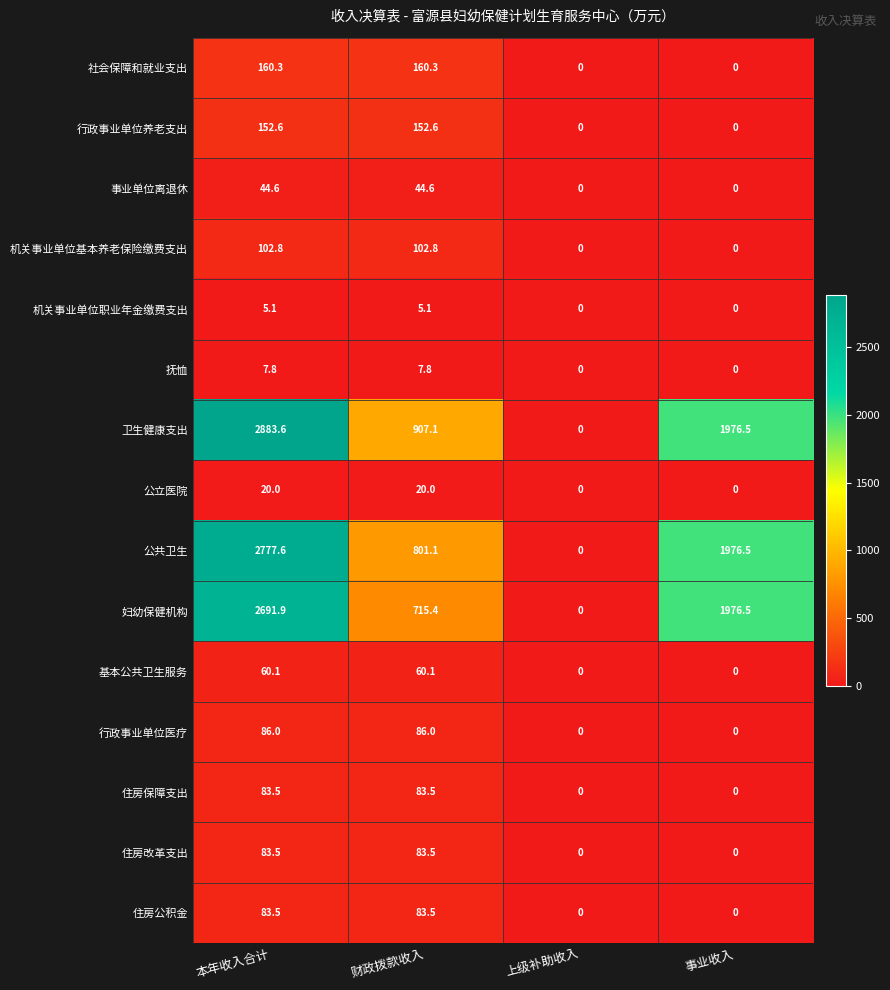

Which series changed the most between 本年收入合计 and 上级补助收入?

卫生健康支出